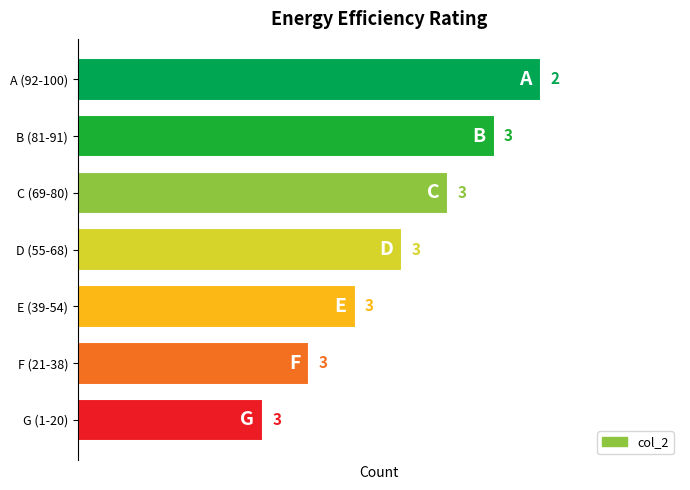

What is the minimum value shown in the chart?

2.0